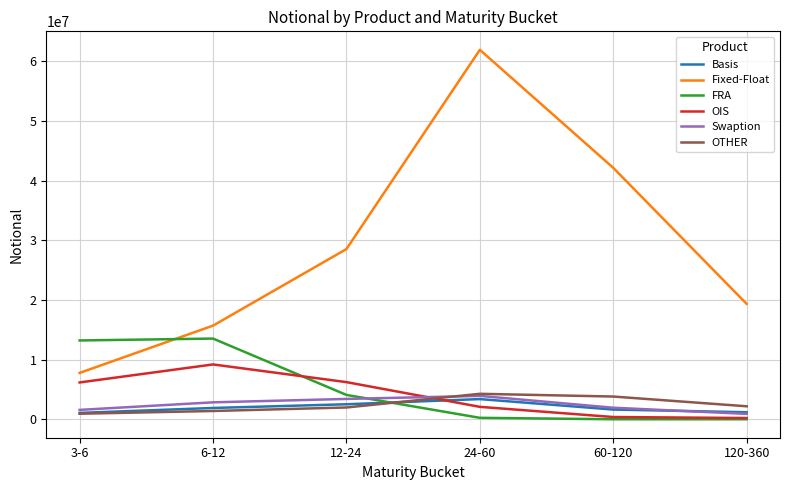

What is the total value across all series at 12-24?

46720916